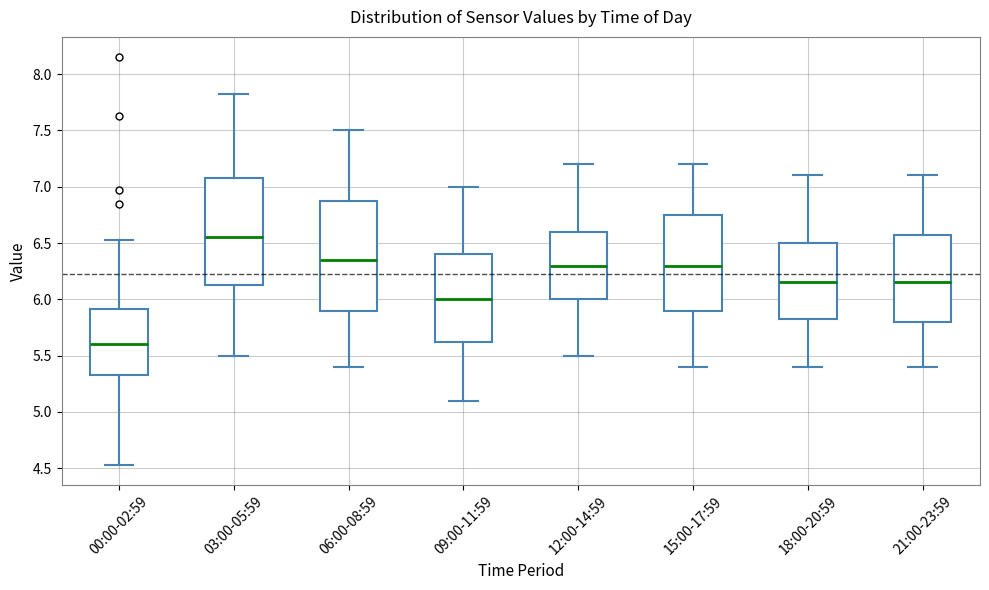

Reading left to right, transcribe this box plot: for each box, give where its median line is, the range the box spans, and where its two whiskers end, as read against the y-axis. The values are not printed on the chart, so give them approximately, as read against the axis.

00:00-02:59: median 5.60, box 5.35 to 5.90, whiskers 4.55 to 6.55
03:00-05:59: median 6.55, box 6.15 to 7.10, whiskers 5.50 to 7.80
06:00-08:59: median 6.35, box 5.90 to 6.90, whiskers 5.40 to 7.50
09:00-11:59: median 6.00, box 5.65 to 6.40, whiskers 5.10 to 7.00
12:00-14:59: median 6.30, box 6.00 to 6.60, whiskers 5.50 to 7.20
15:00-17:59: median 6.30, box 5.90 to 6.75, whiskers 5.40 to 7.20
18:00-20:59: median 6.15, box 5.85 to 6.50, whiskers 5.40 to 7.10
21:00-23:59: median 6.15, box 5.80 to 6.60, whiskers 5.40 to 7.10